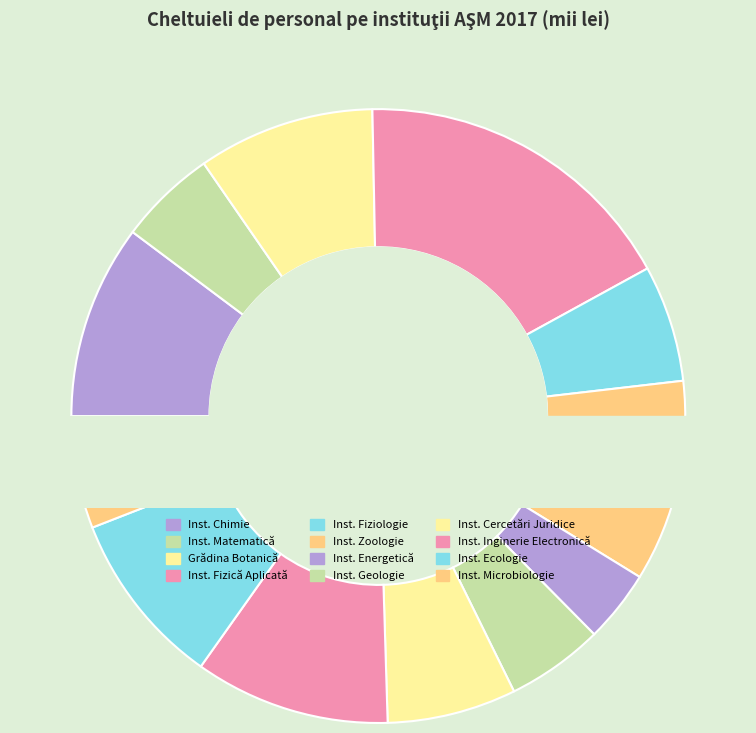

Which slice is the largest?

Institutul de Fizică Aplicată